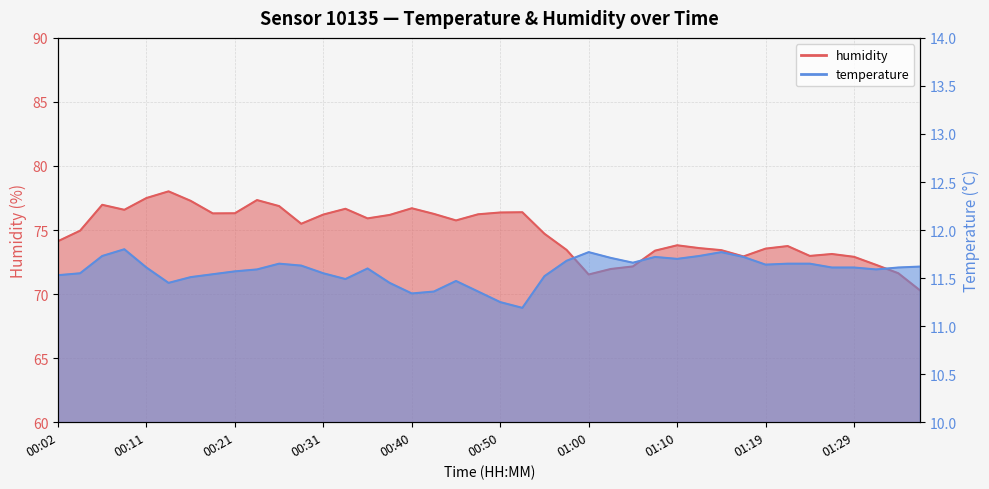

Does the chart have visible grid lines?

Yes